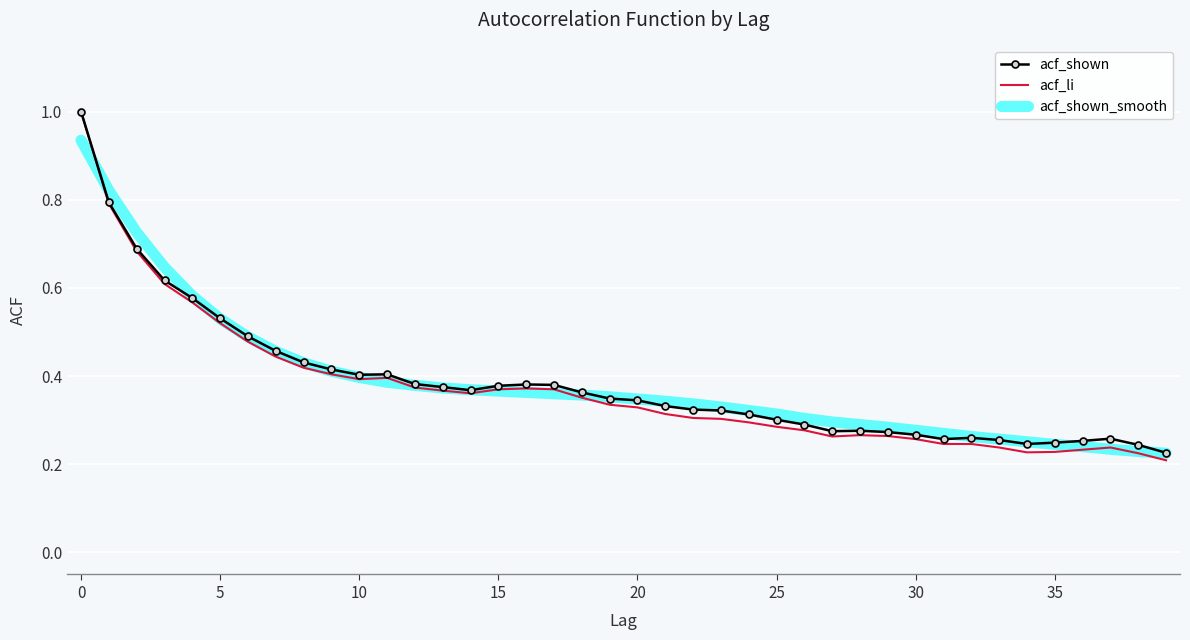

Which series has the largest range (max minus min)?

acf_li